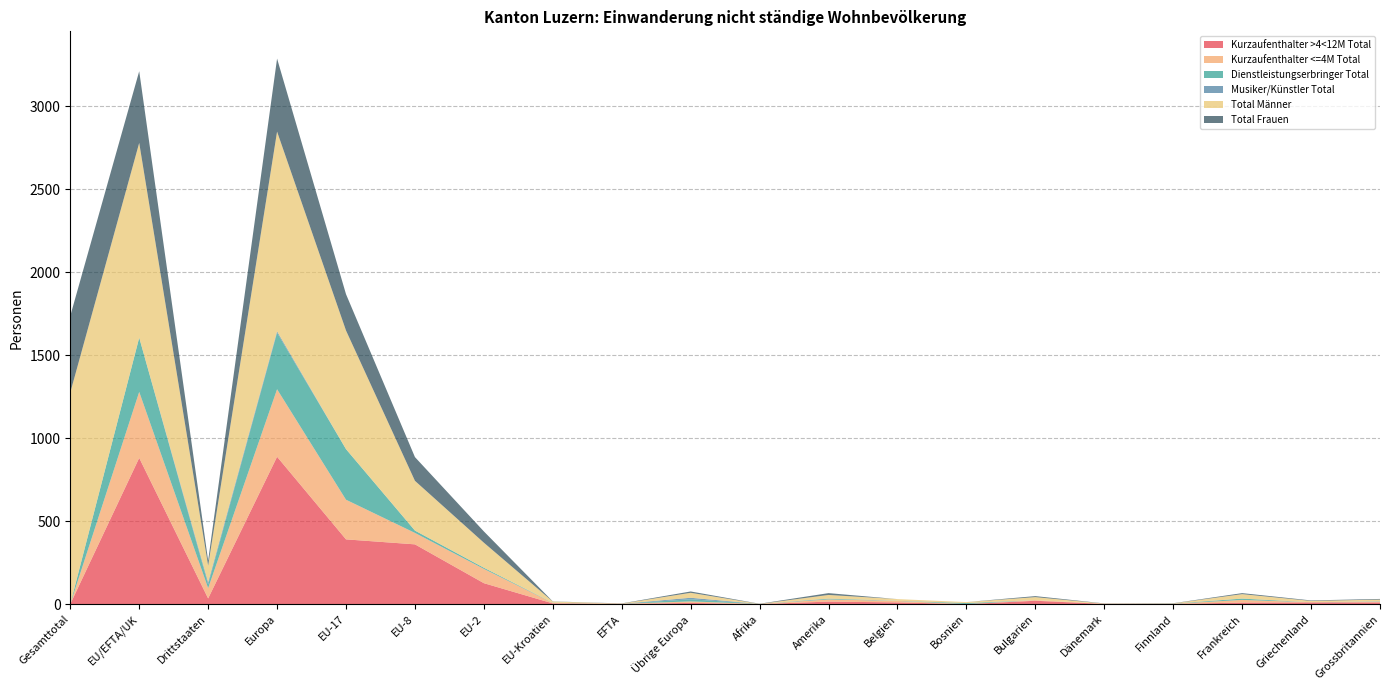

Reading right to left, transcribe all the data shown in this chart.

Kurzaufenthalter >4<12M Total: Grossbritannien=10	Griechenland=10	Frankreich=9	Finnland=1	Dänemark=1	Bulgarien=20	Bosnien=0	Belgien=10	Amerika=15	Afrika=0	Übrige Europa=7	EFTA=1	EU-Kroatien=4	EU-2=126	EU-8=360	EU-17=390	Europa=888	Drittstaaten=34	EU/EFTA/UK=881	Gesamttotal=0
Kurzaufenthalter <=4M Total: Grossbritannien=3	Griechenland=1	Frankreich=16	Finnland=1	Dänemark=1	Bulgarien=4	Bosnien=0	Belgien=9	Amerika=13	Afrika=1	Übrige Europa=9	EFTA=1	EU-Kroatien=3	EU-2=86	EU-8=69	EU-17=239	Europa=407	Drittstaaten=62	EU/EFTA/UK=398	Gesamttotal=0
Dienstleistungserbringer Total: Grossbritannien=1	Griechenland=0	Frankreich=8	Finnland=1	Dänemark=0	Bulgarien=0	Bosnien=6	Belgien=1	Amerika=4	Afrika=0	Übrige Europa=13	EFTA=0	EU-Kroatien=1	EU-2=7	EU-8=14	EU-17=305	Europa=340	Drittstaaten=22	EU/EFTA/UK=327	Gesamttotal=0
Musiker/Künstler Total: Grossbritannien=2	Griechenland=0	Frankreich=0	Finnland=0	Dänemark=0	Bulgarien=0	Bosnien=0	Belgien=0	Amerika=1	Afrika=0	Übrige Europa=9	EFTA=0	EU-Kroatien=0	EU-2=0	EU-8=0	EU-17=0	Europa=9	Drittstaaten=13	EU/EFTA/UK=0	Gesamttotal=0
Total Männer: Grossbritannien=11	Griechenland=8	Frankreich=27	Finnland=1	Dänemark=1	Bulgarien=18	Bosnien=6	Belgien=10	Amerika=22	Afrika=0	Übrige Europa=30	EFTA=1	EU-Kroatien=7	EU-2=151	EU-8=300	EU-17=715	Europa=1204	Drittstaaten=101	EU/EFTA/UK=1174	Gesamttotal=1275
Total Frauen: Grossbritannien=4	Griechenland=3	Frankreich=6	Finnland=1	Dänemark=1	Bulgarien=6	Bosnien=0	Belgien=0	Amerika=11	Afrika=1	Übrige Europa=8	EFTA=1	EU-Kroatien=1	EU-2=68	EU-8=143	EU-17=219	Europa=440	Drittstaaten=30	EU/EFTA/UK=432	Gesamttotal=462